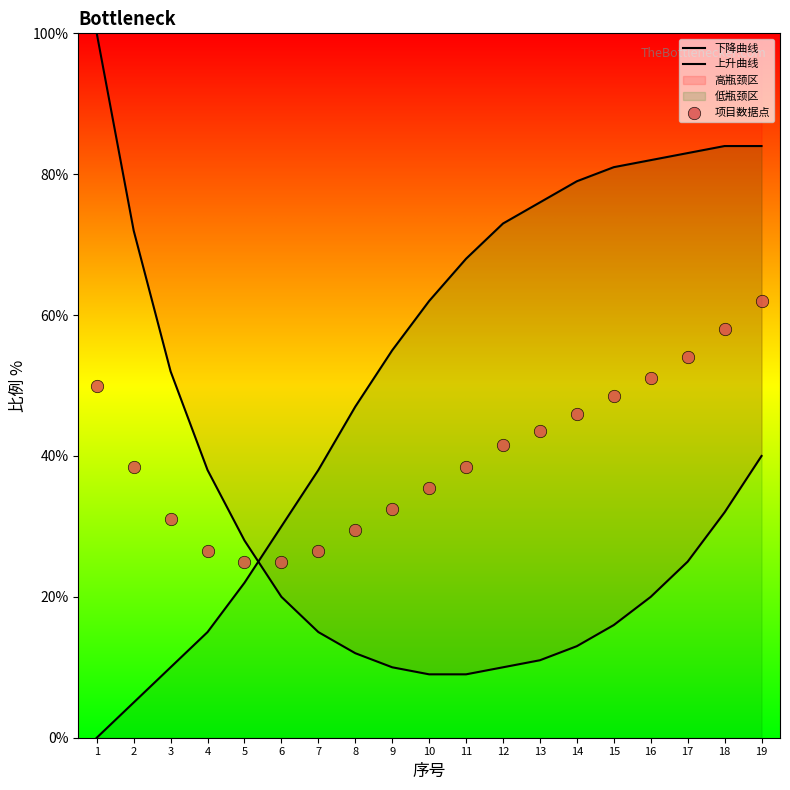

Which series contains the lowest Y value?

上升曲线